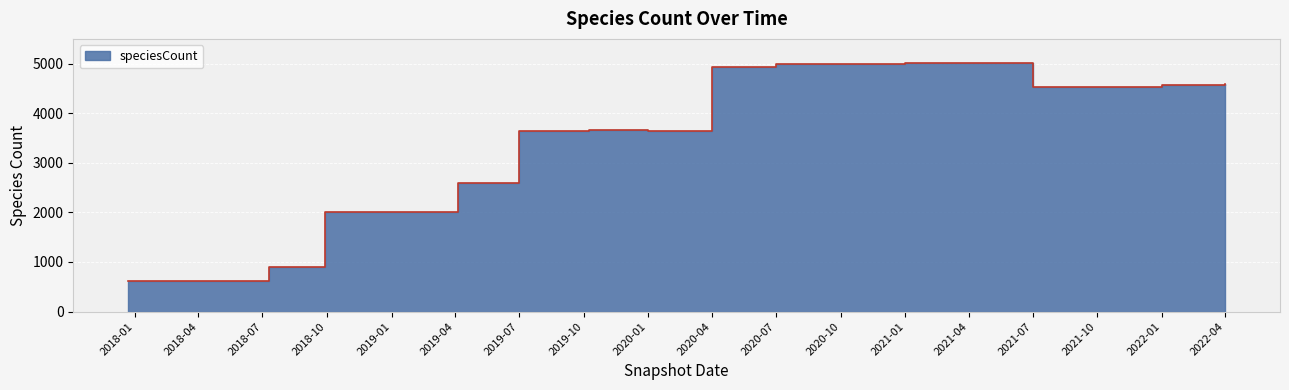

What is the maximum value shown in the chart?

5009